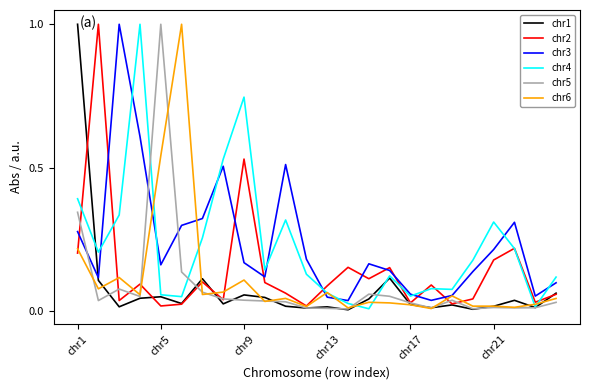

How many lines are shown in the chart?

6